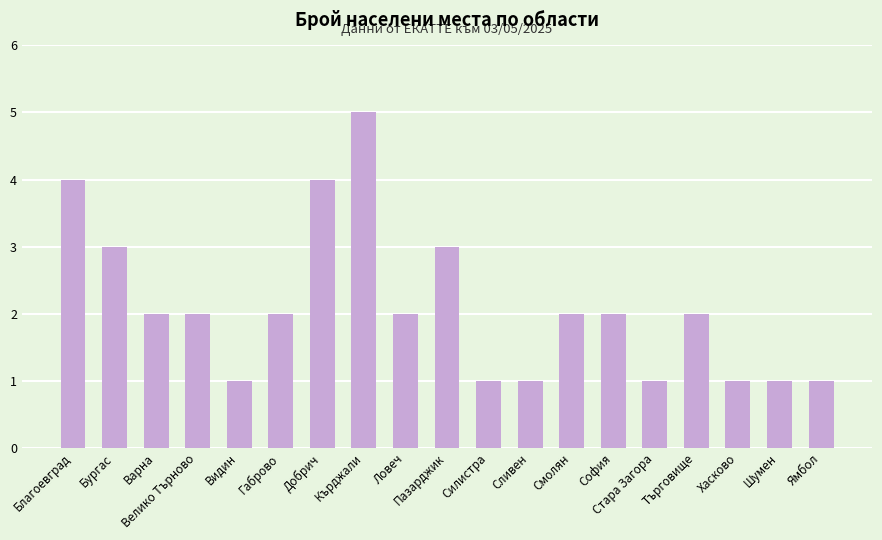

What is the maximum value shown in the chart?

5